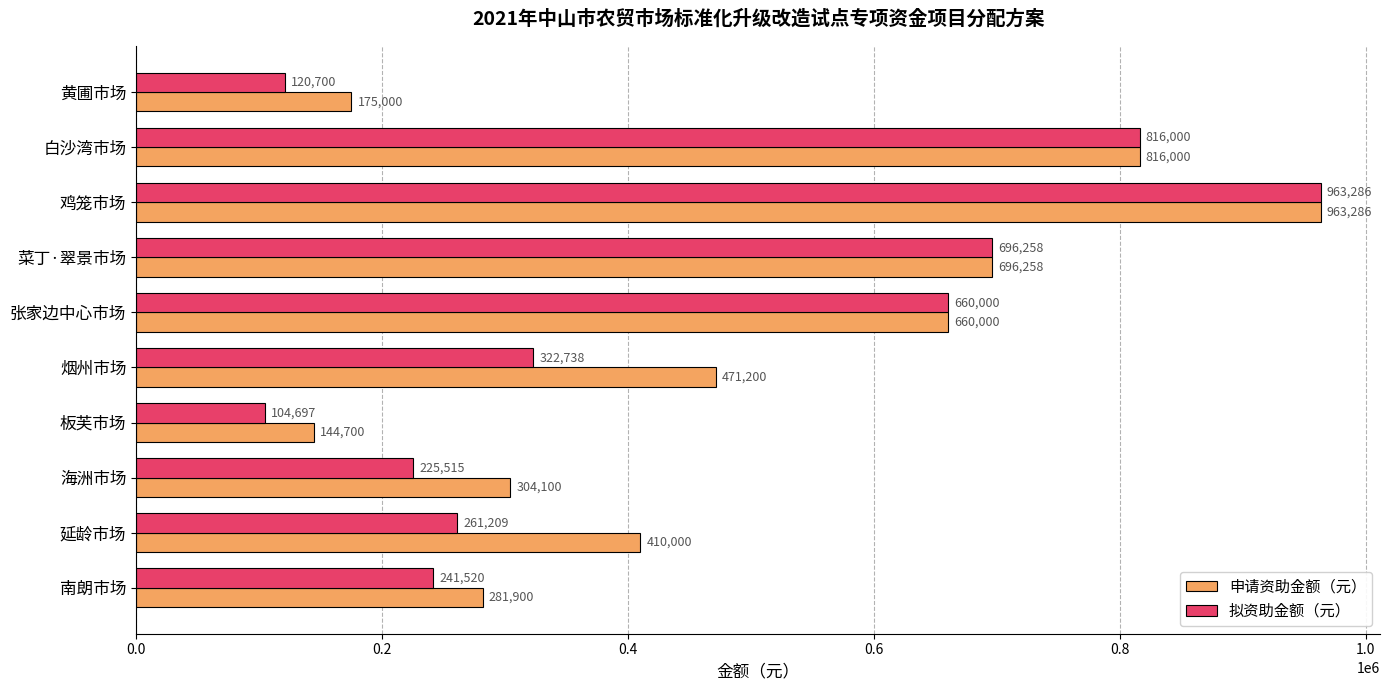

What is the spread (max minus min) of values at 板芙市场?

40003.0